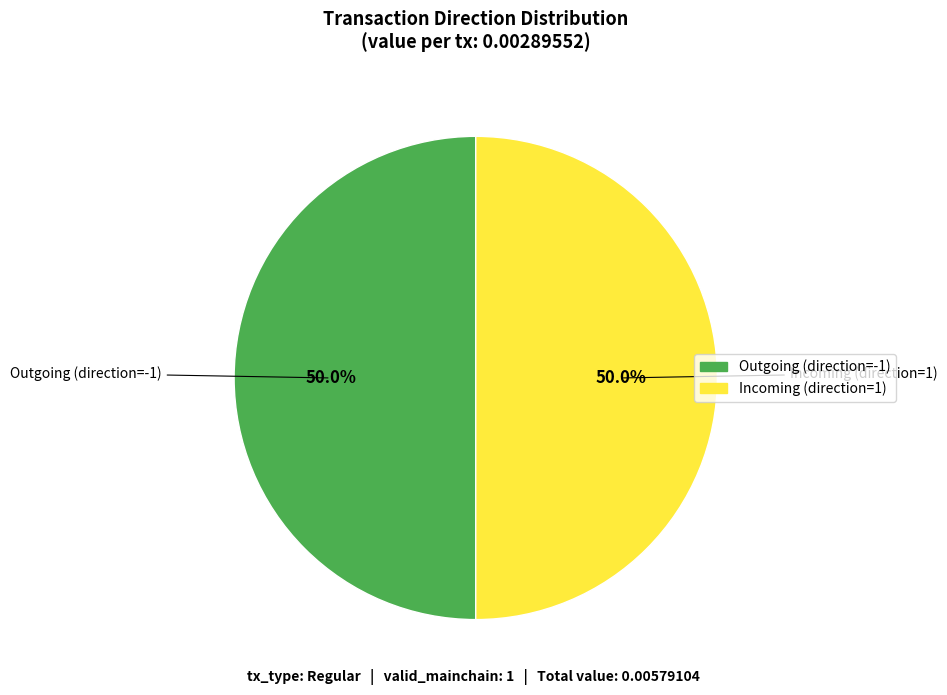

Approximately how many times larger is the value at Outgoing (direction=-1) compared to Incoming (direction=1)?

1.0